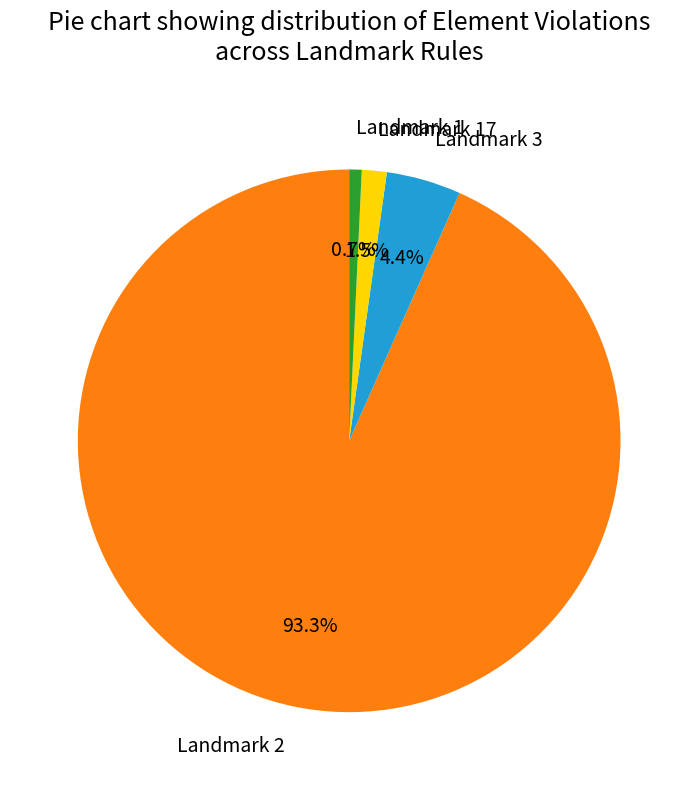

Is it true that Landmark 1 is 7% of the pie?

False